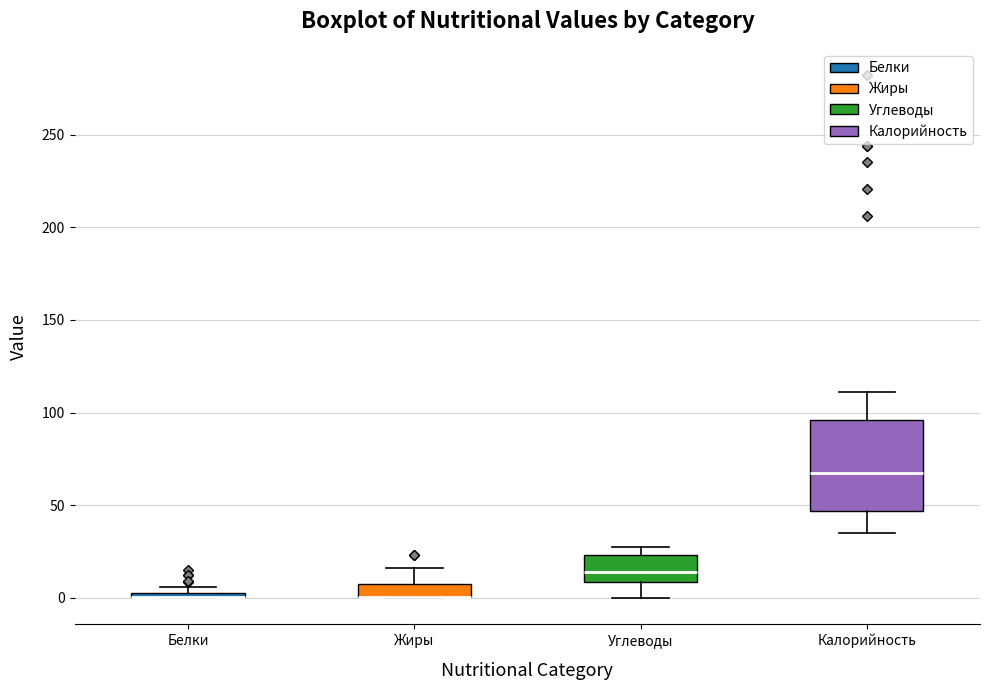

Comparing the boxes themselves (not the whiskers), which one is the tallest?

Калорийность